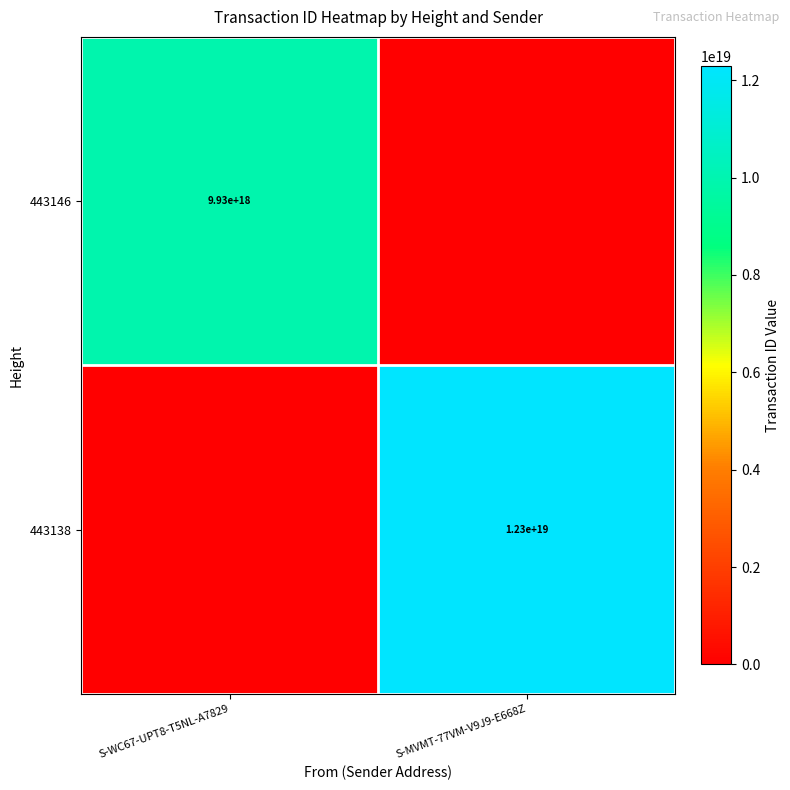

The 443146 series shows 6053438156931187712 at S-WC67-UPT8-T5NL-A7829. True or false?

False